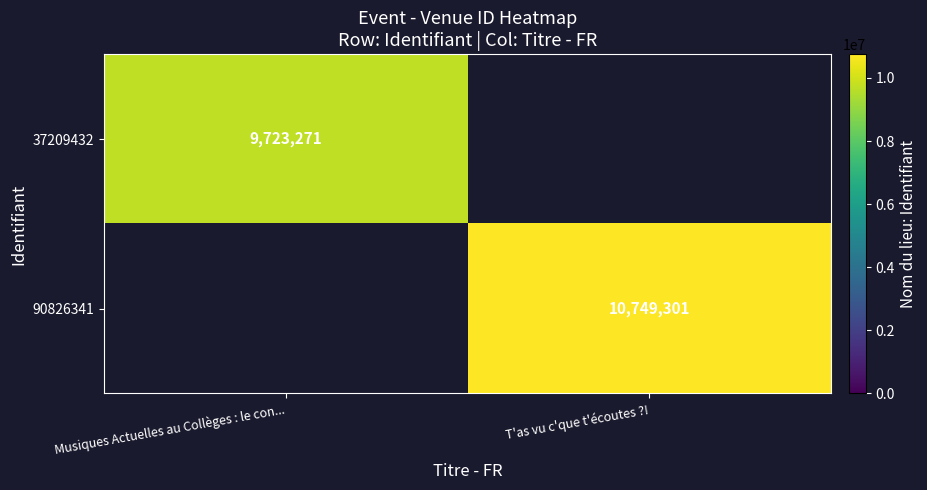

The 37209432 series shows 4812789 at Musiques Actuelles au Collèges : le con.... True or false?

False